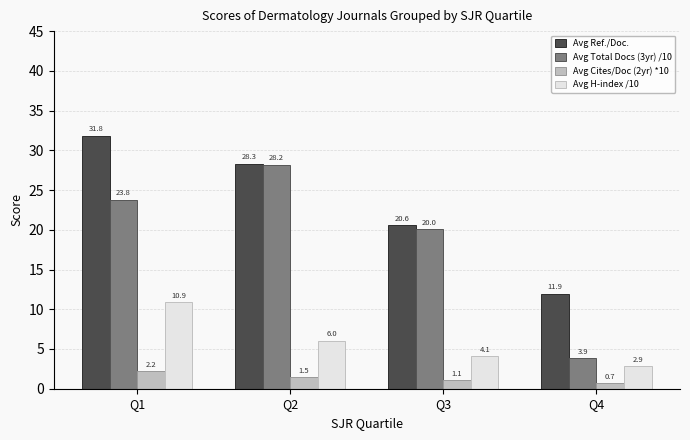

What is the total value across all series at Q3?

45.8